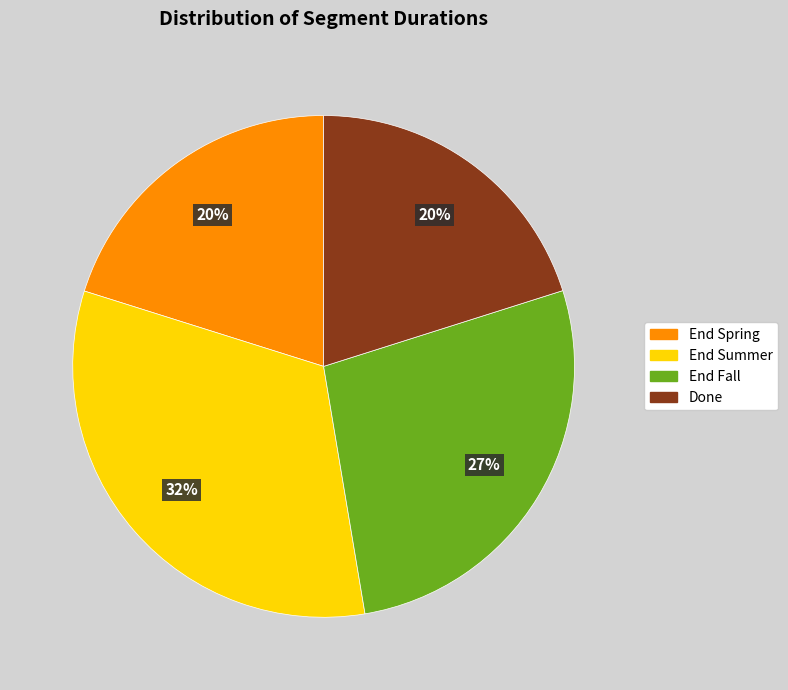

To the nearest percent, what percentage of the pie is End Fall?

27%